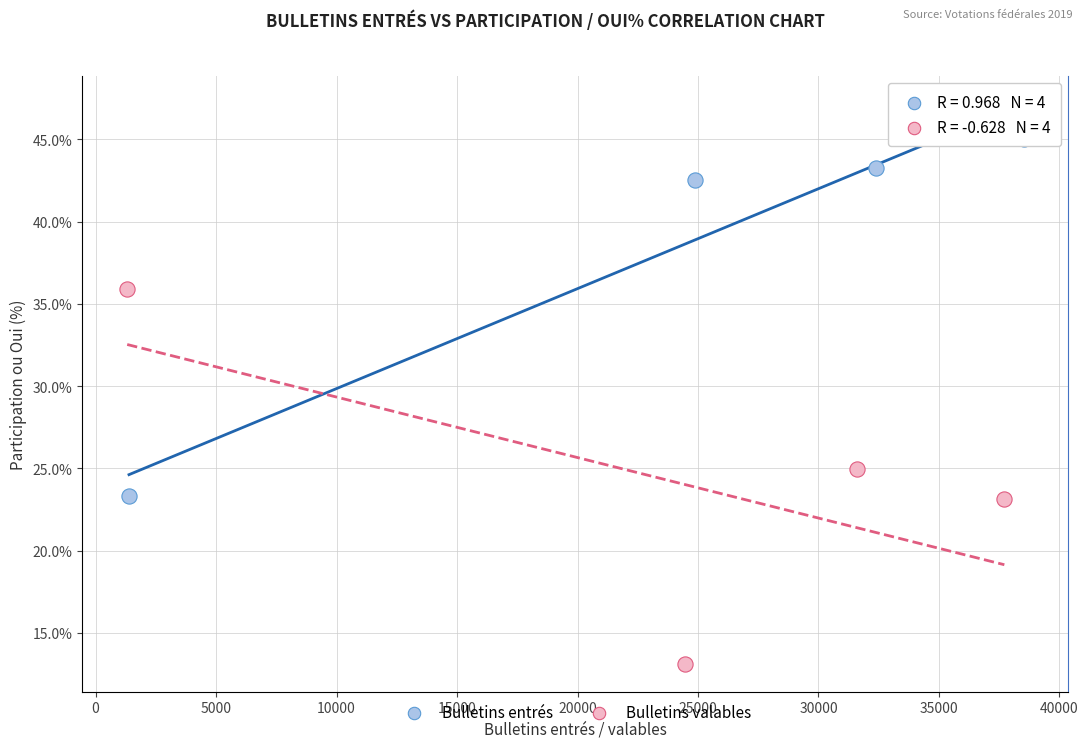

Which series has the largest Y range (max minus min)?

Bulletins valables